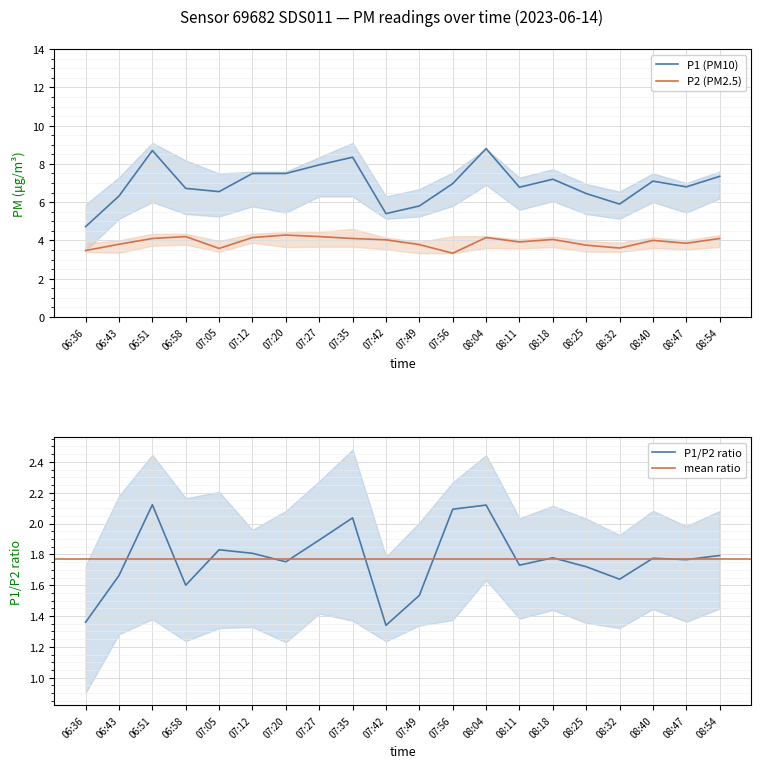

What is the sum of all P1 values?

138.9